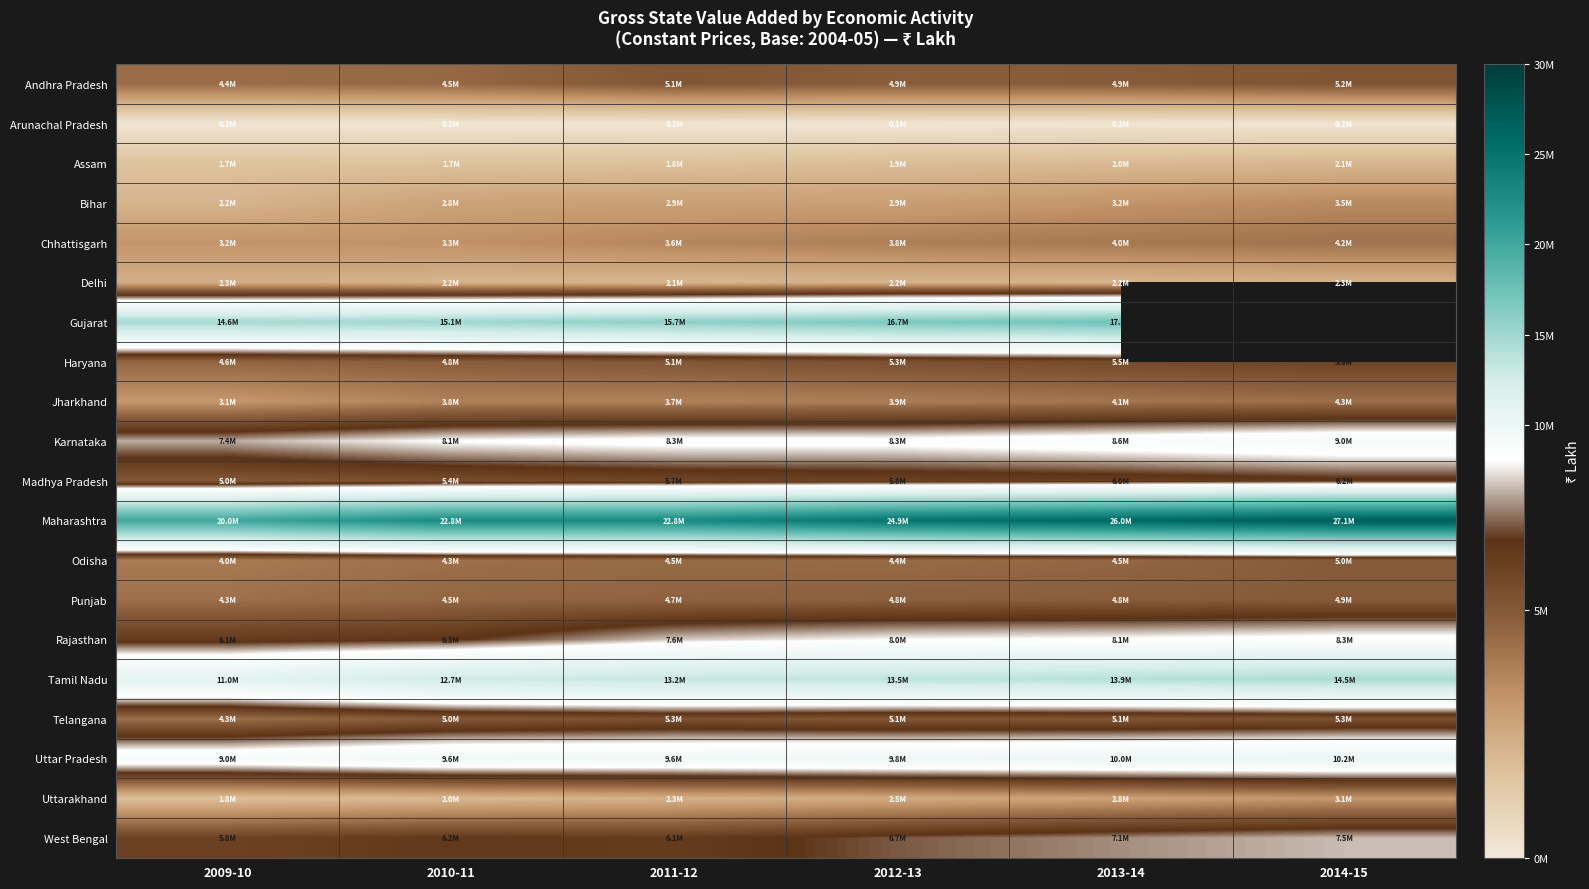

True or false: Odisha has a value of 4547744.0 at 2013-14.

True